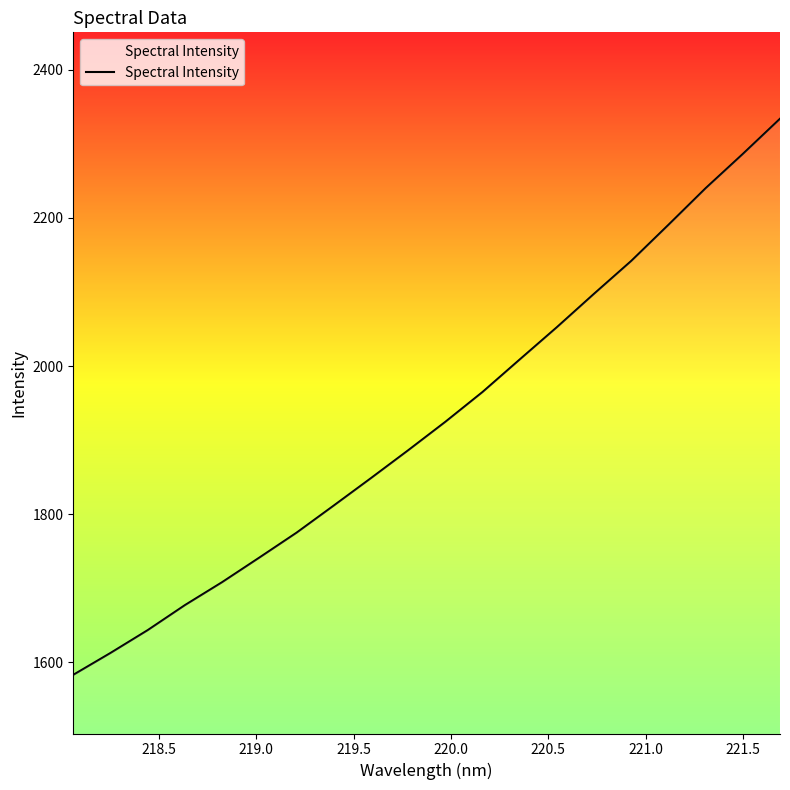

What is the greatest value displayed?

2333.8